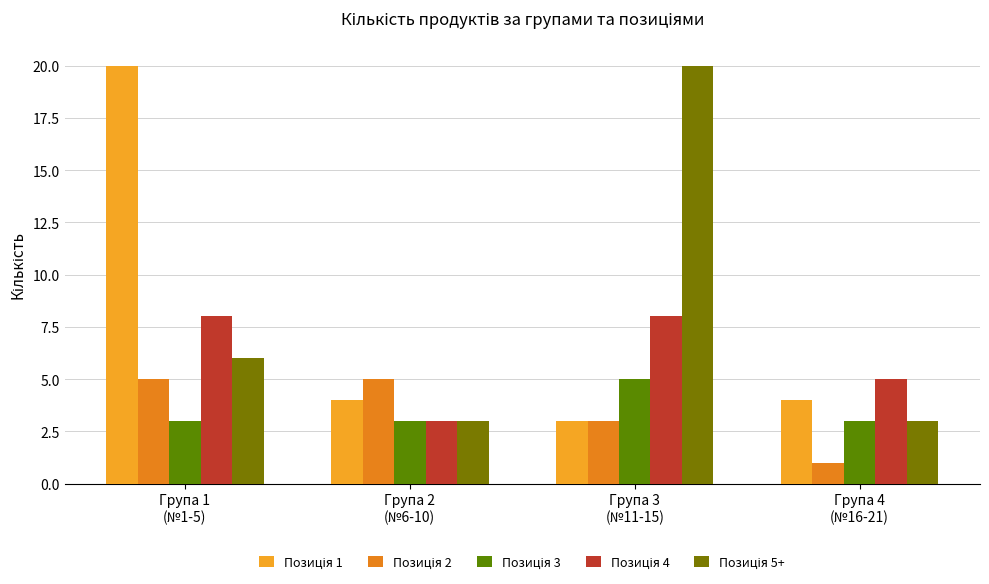

What is the value of the Позиція 5+ bar at the 1st from the left?

6